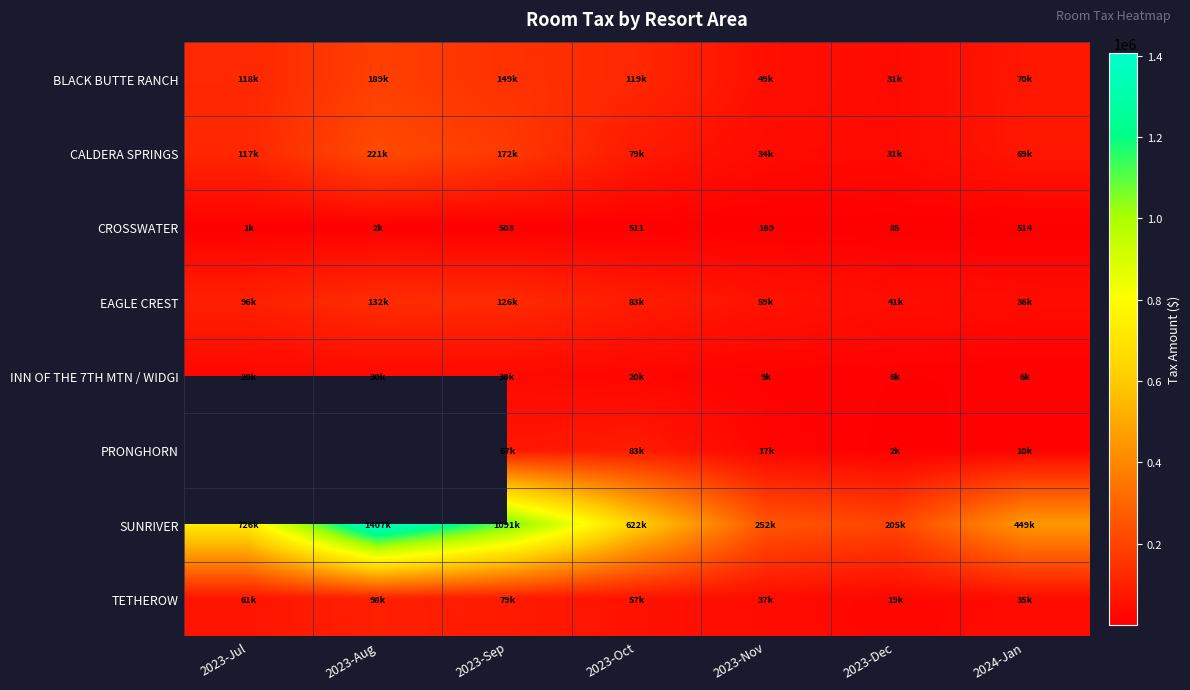

Is it true that PRONGHORN equals 17424.1 at 2023-Nov?

True